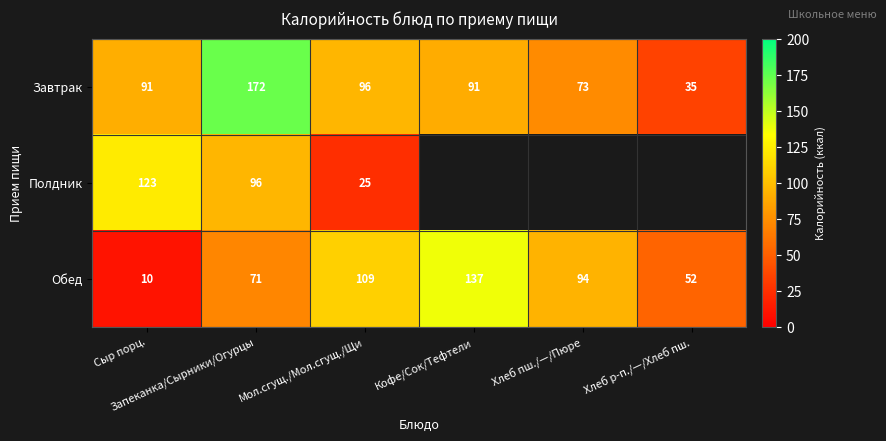

Which category has the lowest value in the Обед series?

Сыр порц.